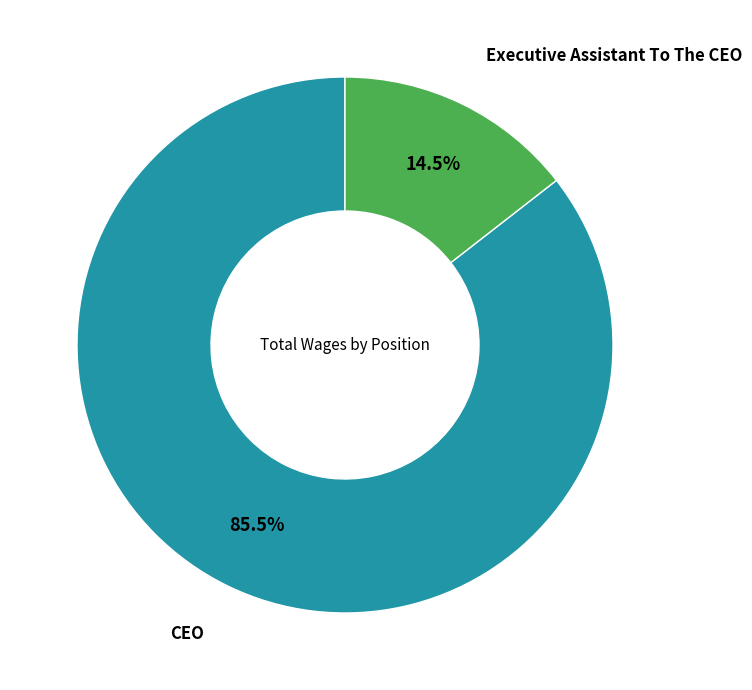

How many slices are in this pie chart?

2